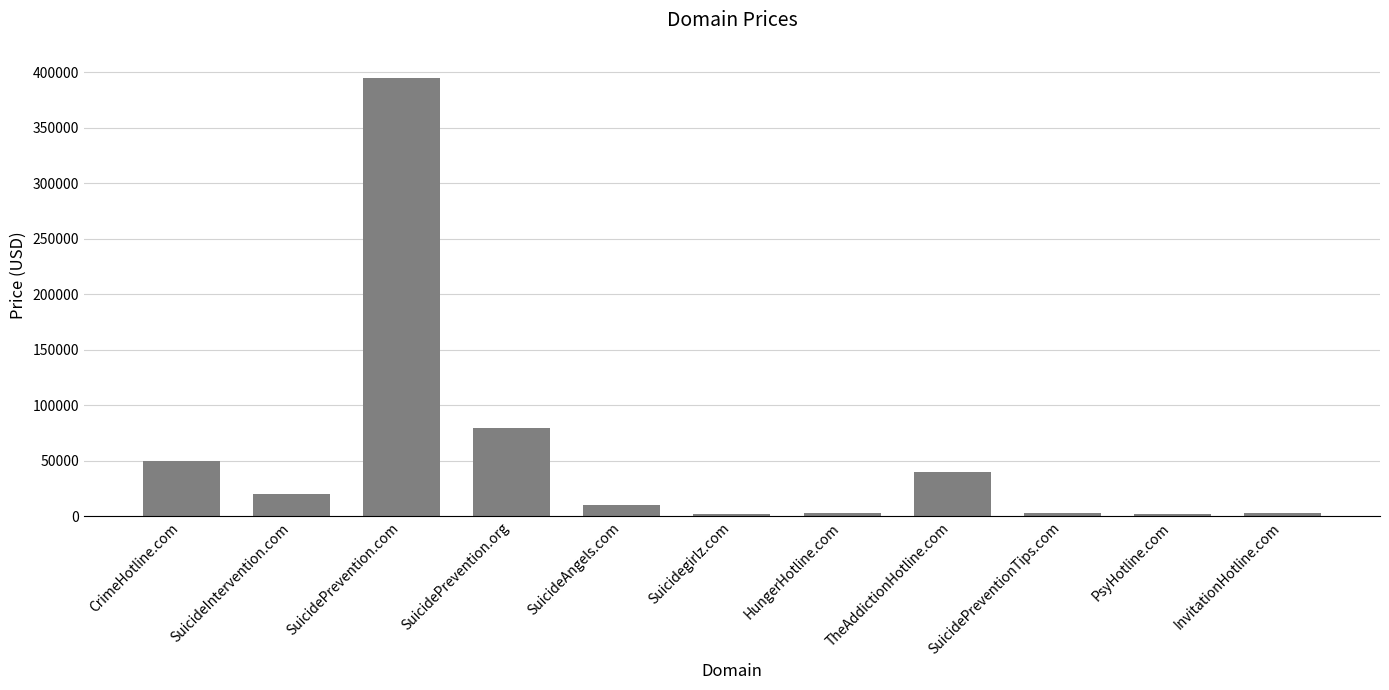

What is the ratio of the value at CrimeHotline.com to the value at TheAddictionHotline.com?

1.3